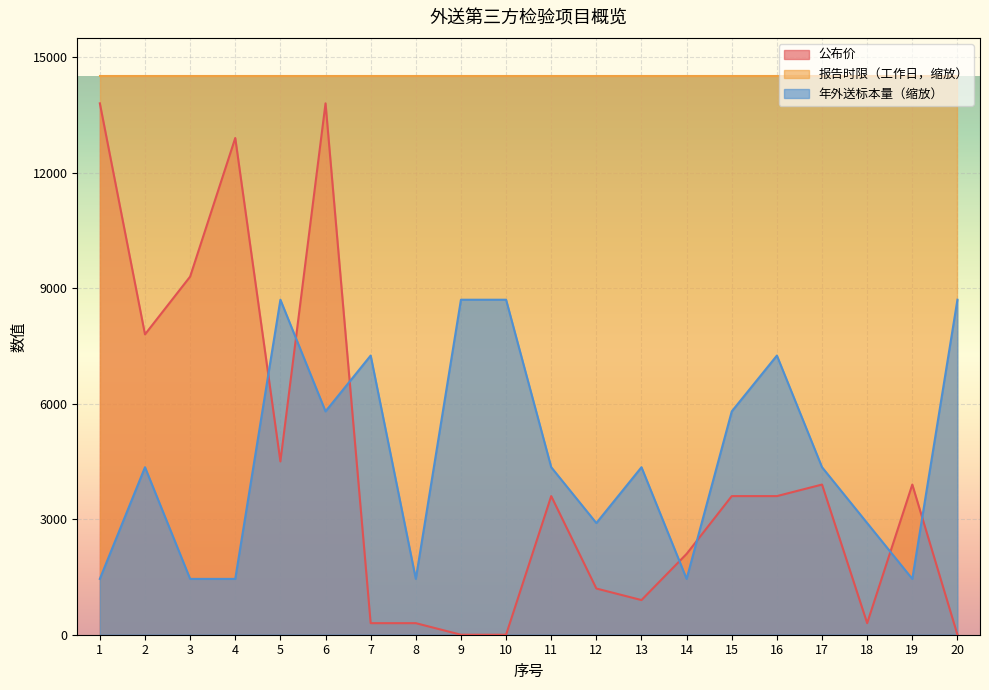

At how many categories does at least one series exceed 11281?

20